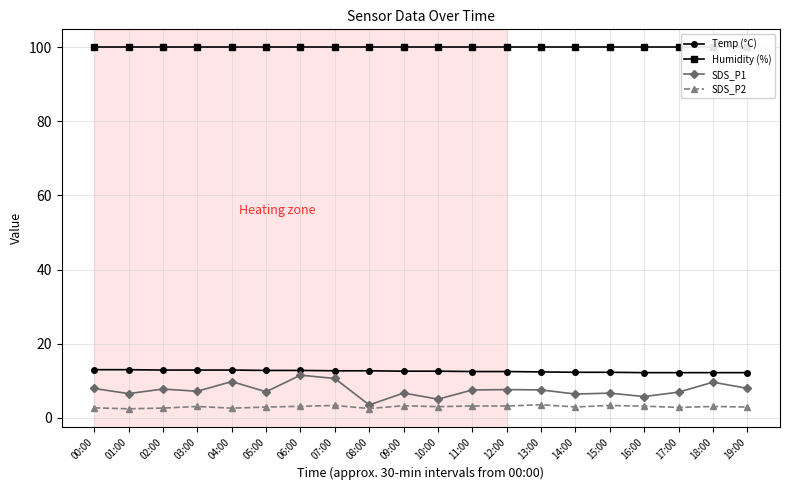

At which label is Temp (°C) closest to 12?

16:00